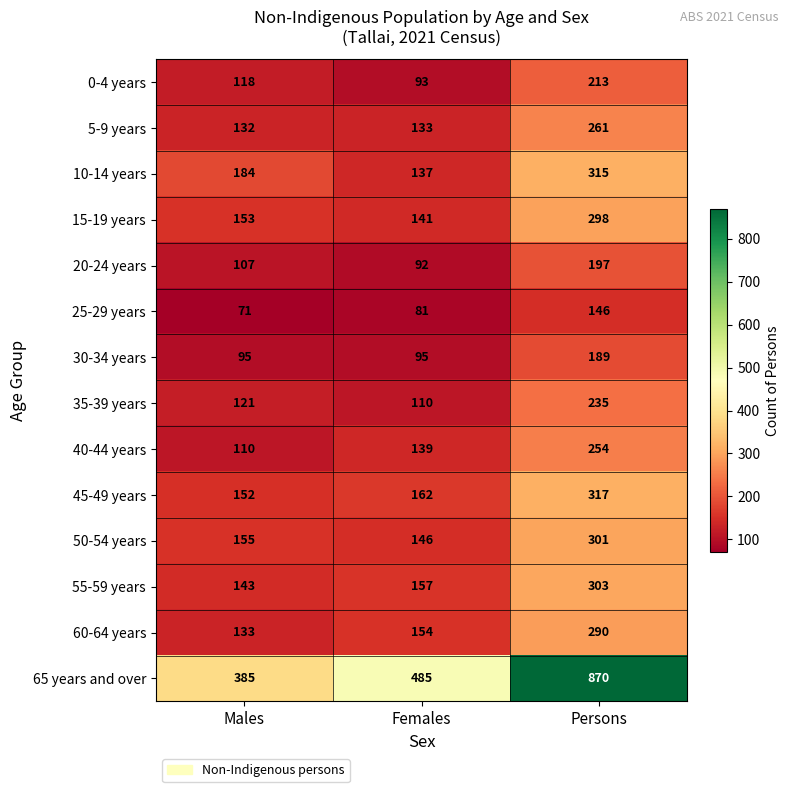

At Persons, list the series in order from smallest to largest.

25-29 years, 30-34 years, 20-24 years, 0-4 years, 35-39 years, 40-44 years, 5-9 years, 60-64 years, 15-19 years, 50-54 years, 55-59 years, 10-14 years, 45-49 years, 65 years and over